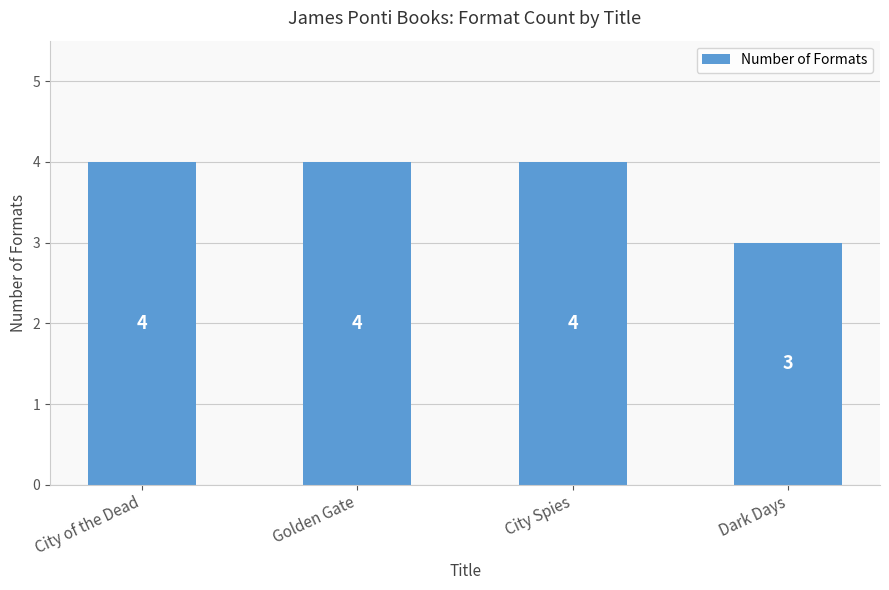

What is the maximum value shown in the chart?

4